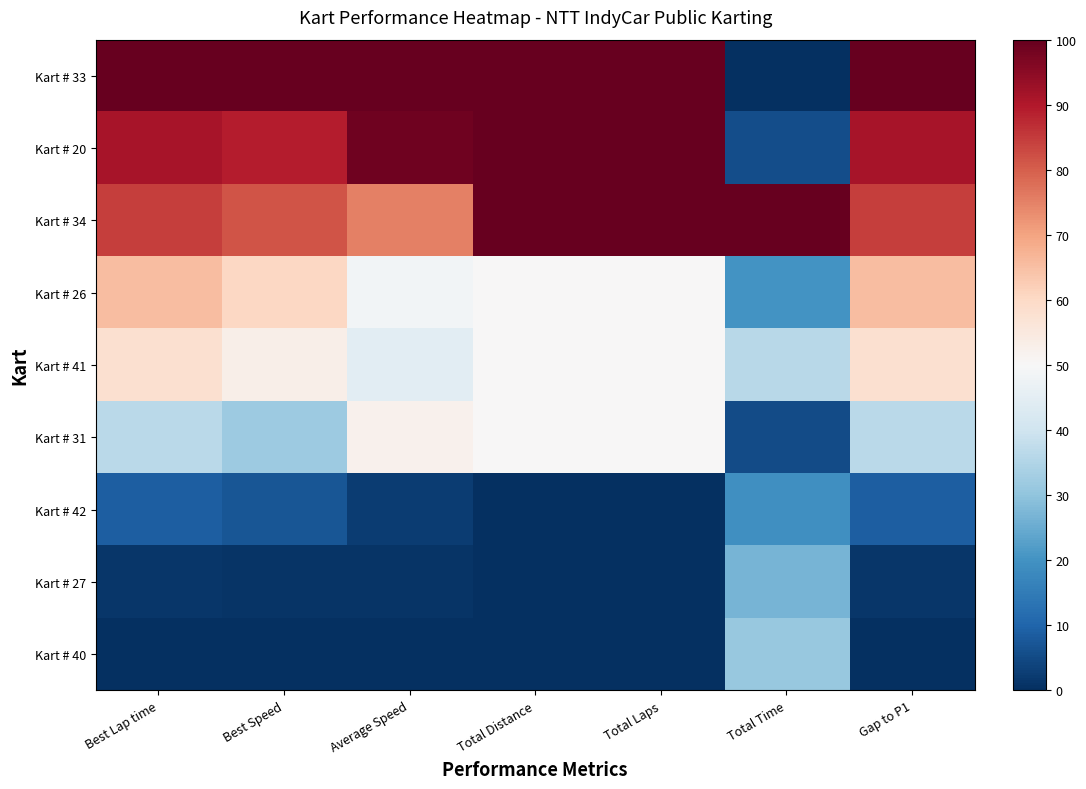

How many data points does each series have?

7